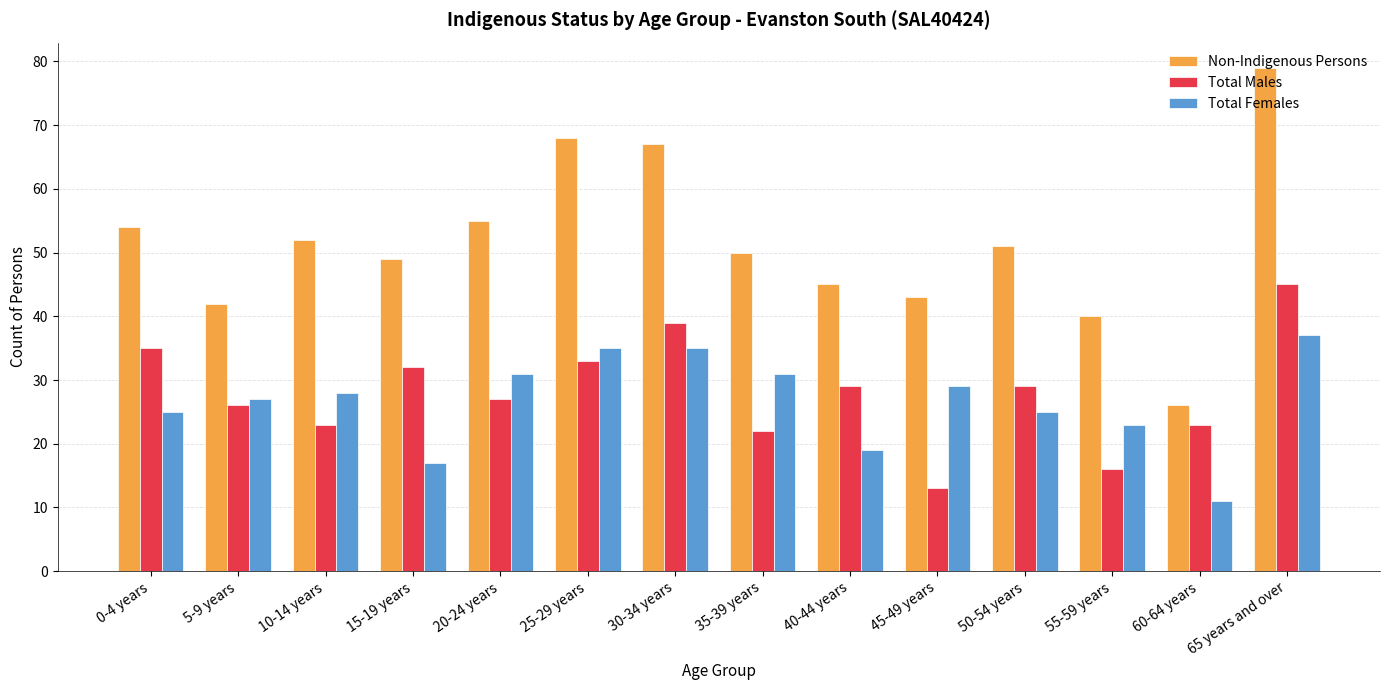

What is the spread (max minus min) of values at 65 years and over?

42